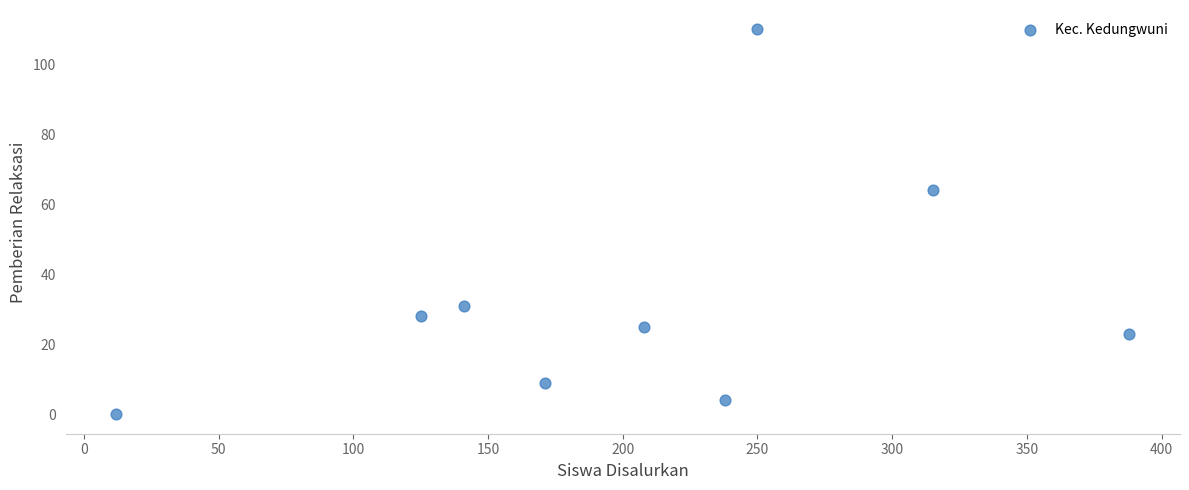

What is the range of X values (max minus min)?

376